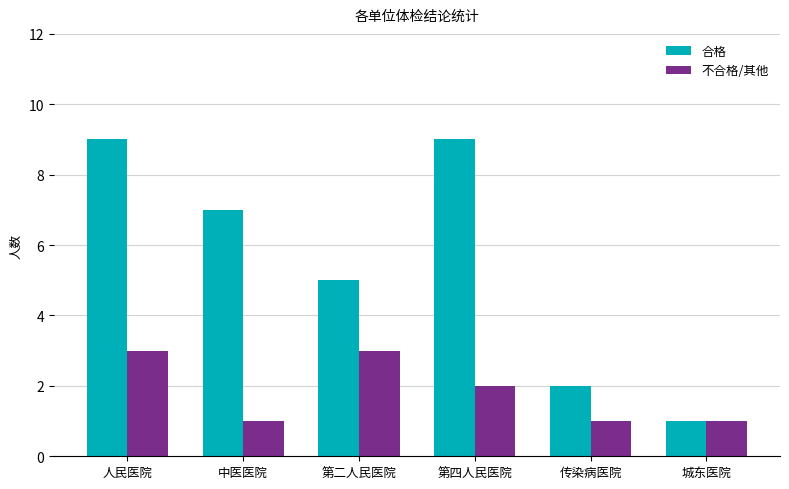

Reading left to right, extract all data points from this chart.

合格: 人民医院=9	中医医院=7	第二人民医院=5	第四人民医院=9	传染病医院=2	城东医院=1
不合格/其他: 人民医院=3	中医医院=1	第二人民医院=3	第四人民医院=2	传染病医院=1	城东医院=1